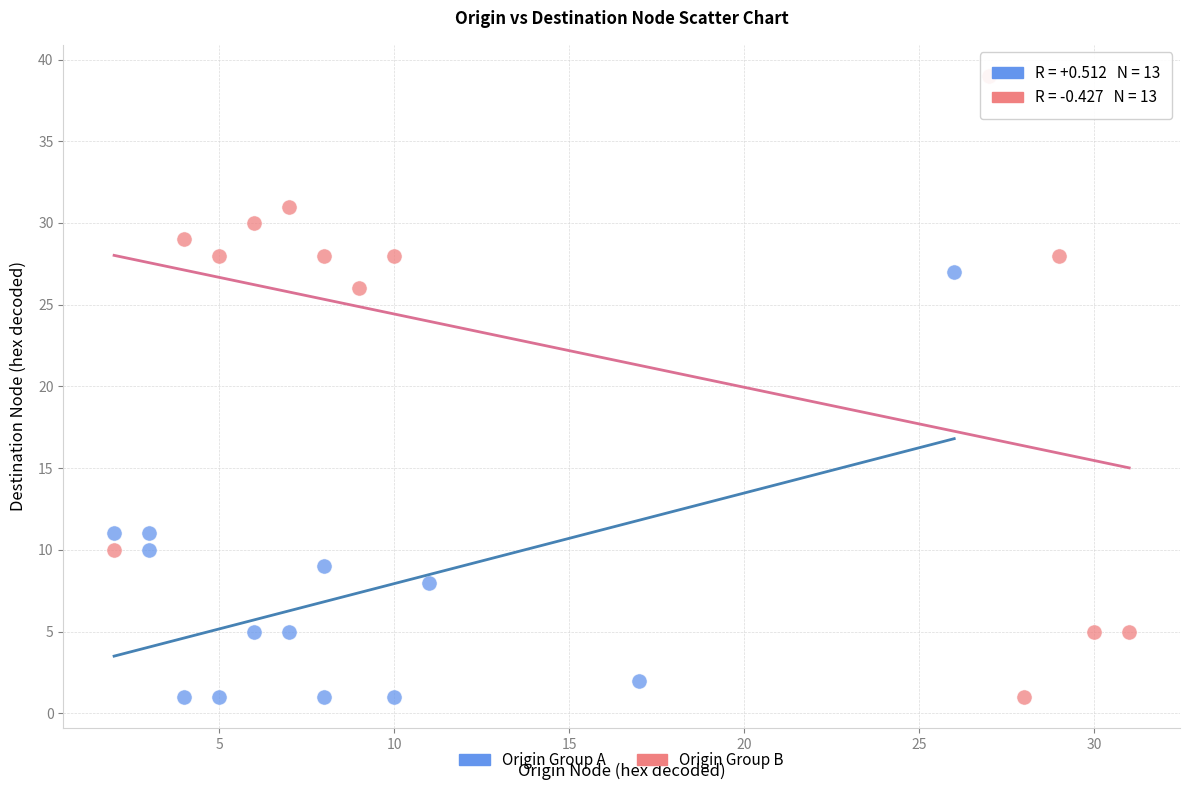

Which series reaches the maximum Y coordinate?

Origin Group B